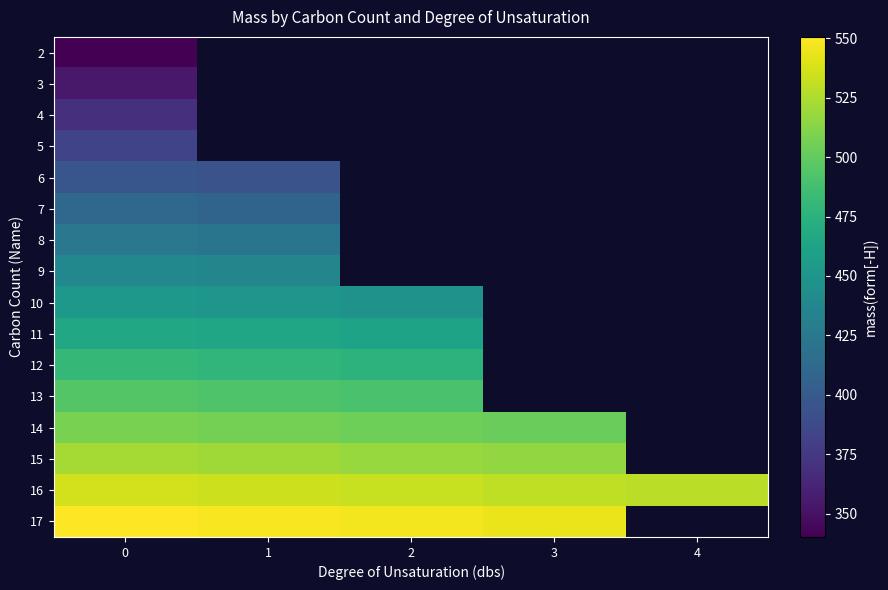

At which label is 15 closest to 519?

2